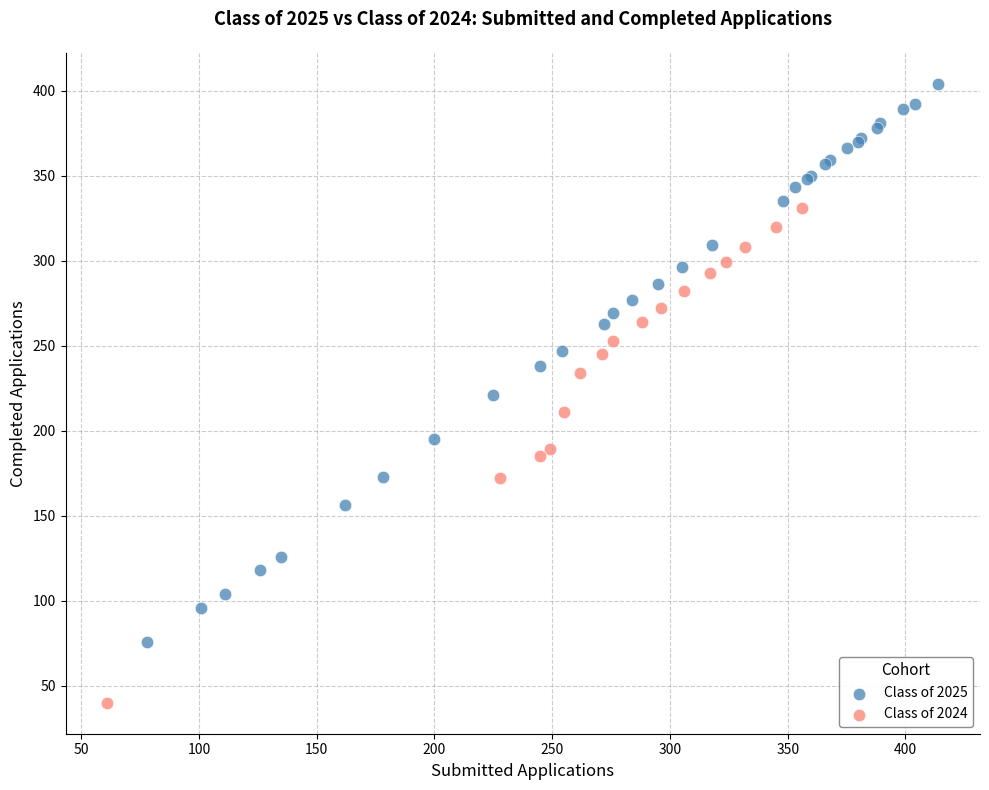

Which series has the widest spread of Y values?

Class of 2025